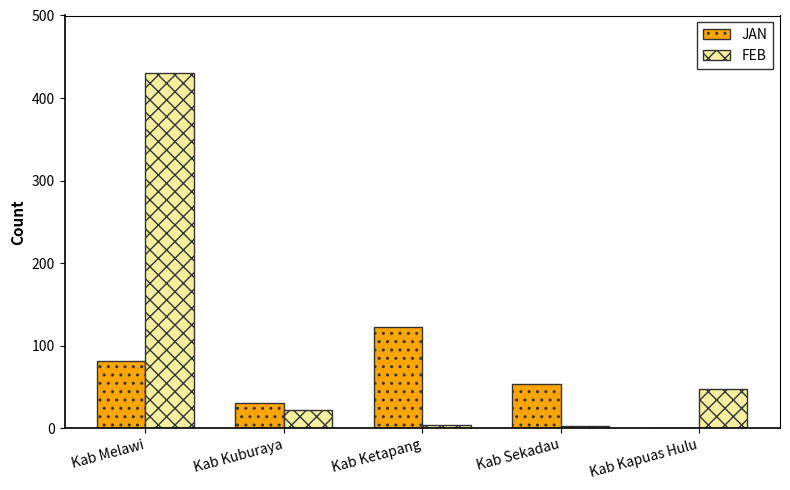

What is the maximum value for JAN?

123